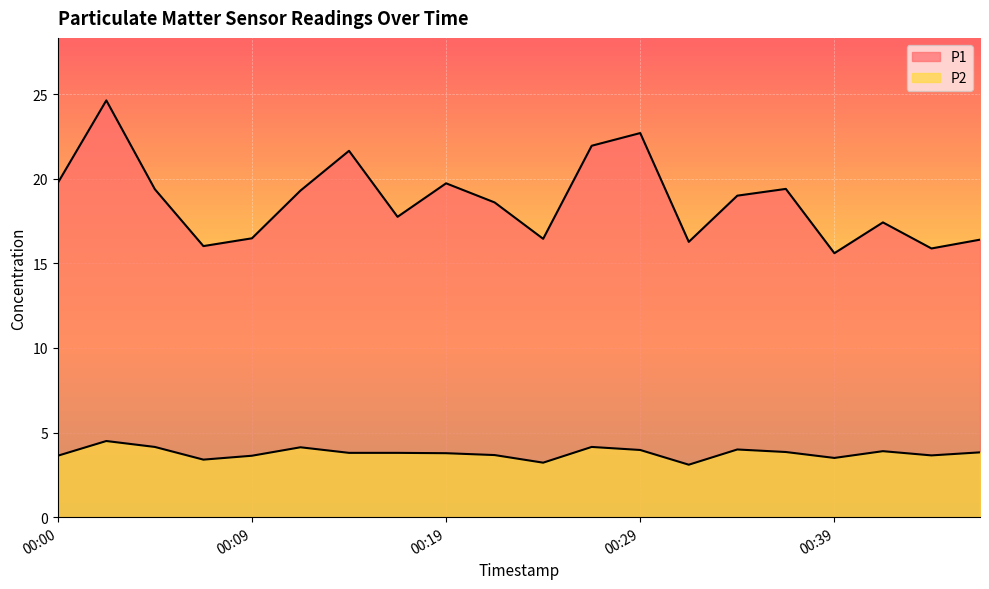

Count the number of categories in the chart.

20